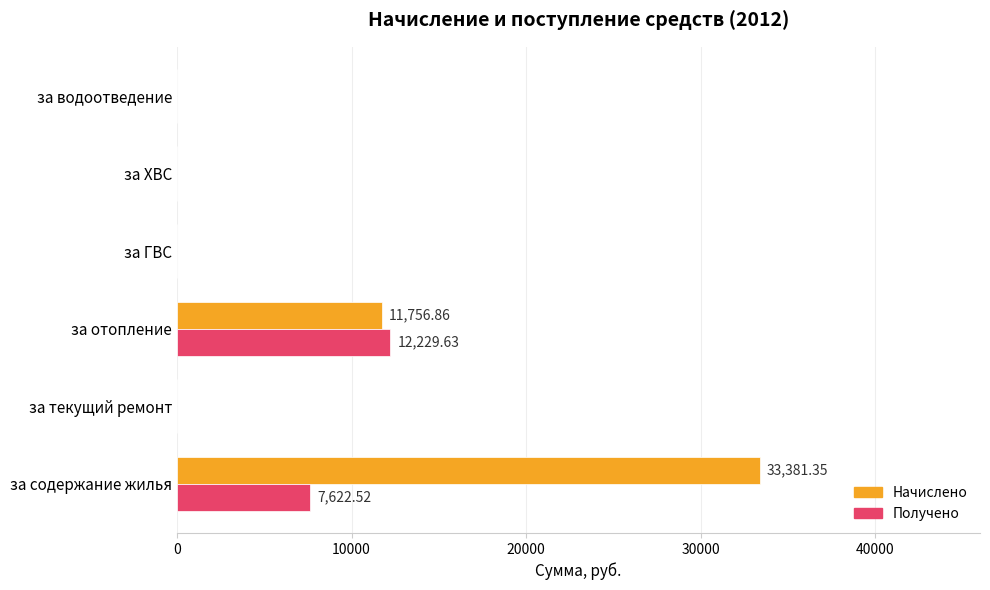

At which label is Начислено closest to 16690?

за отопление